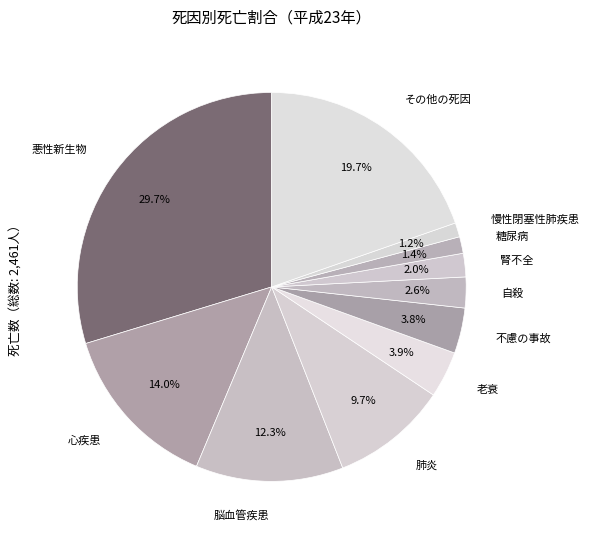

How many segments does this pie chart have?

11